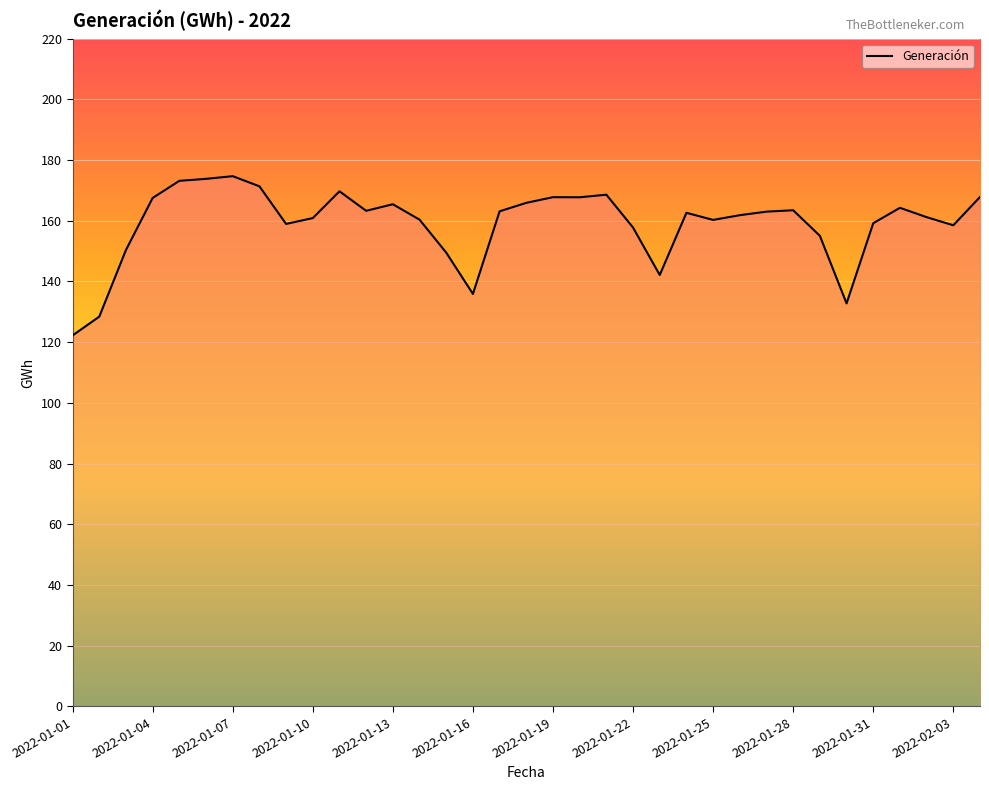

What is the difference between the maximum and minimum values?

52.5